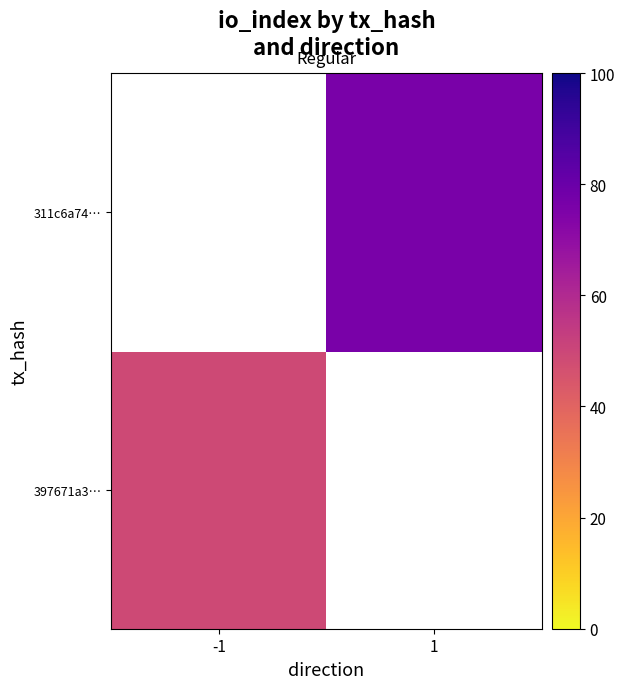

Rank the series by their maximum value, from highest to lowest.

397671a3…, 311c6a74…